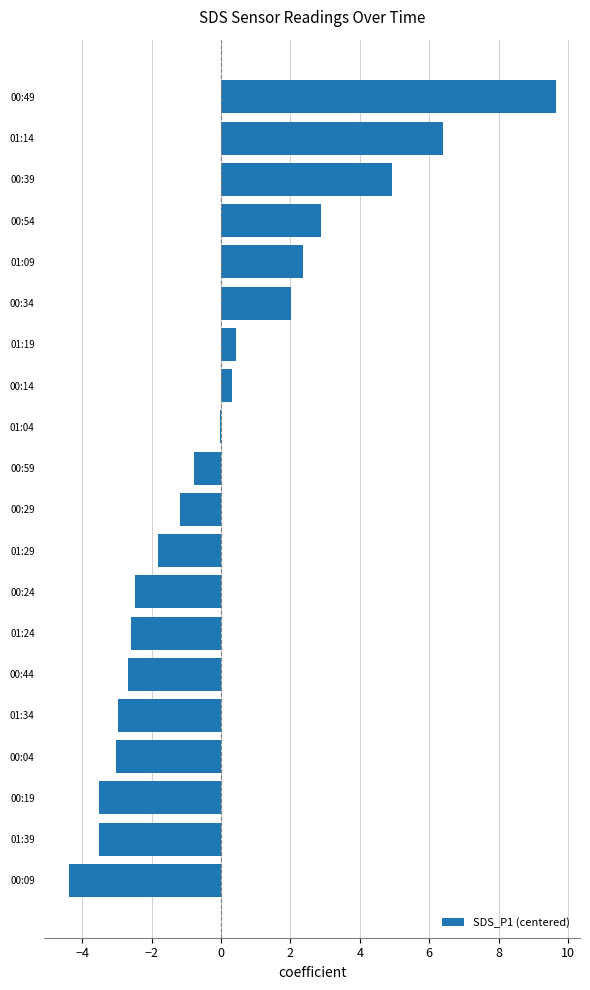

Between 00:39 and 01:39, which is larger?

00:39